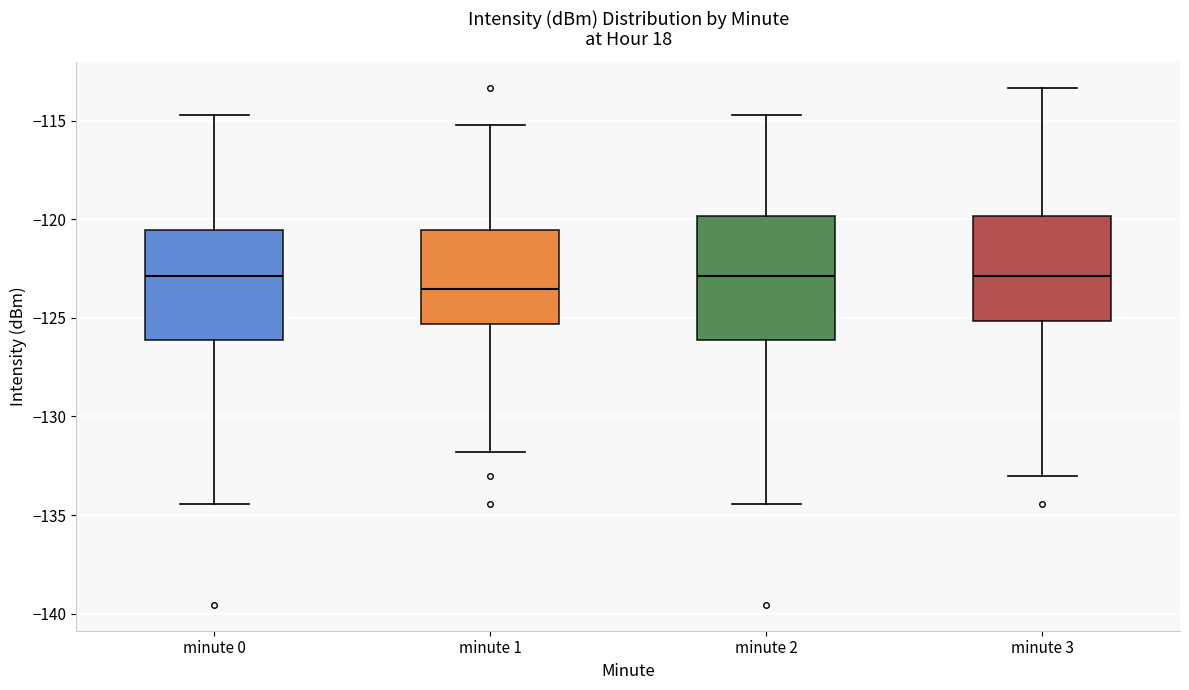

Which box is the tallest, from its lower edge to its upper edge?

minute 2